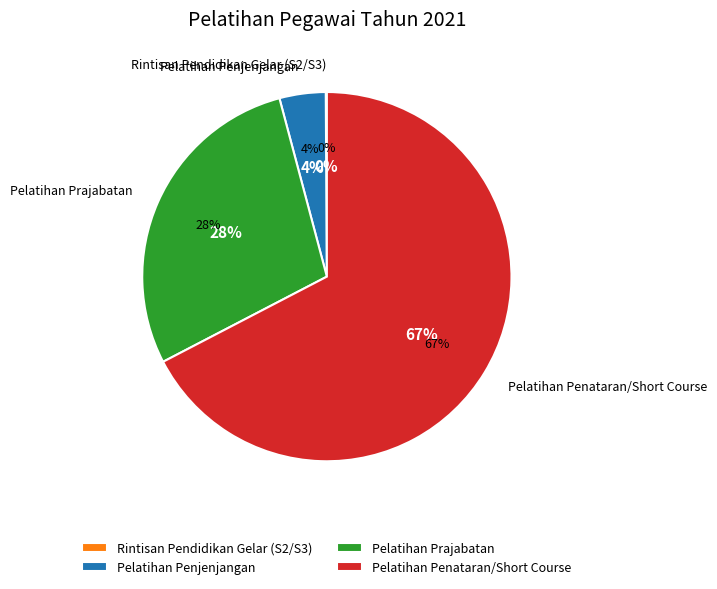

How many slices are in this pie chart?

5